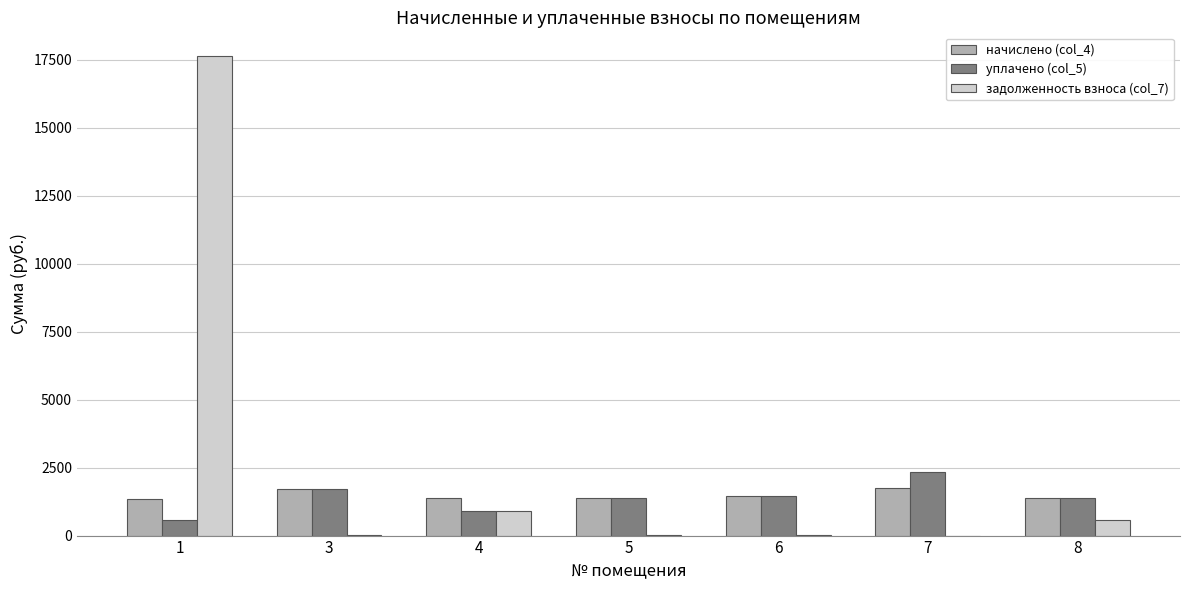

Is it true that уплачено (col_5) equals 582.0 at 1?

True